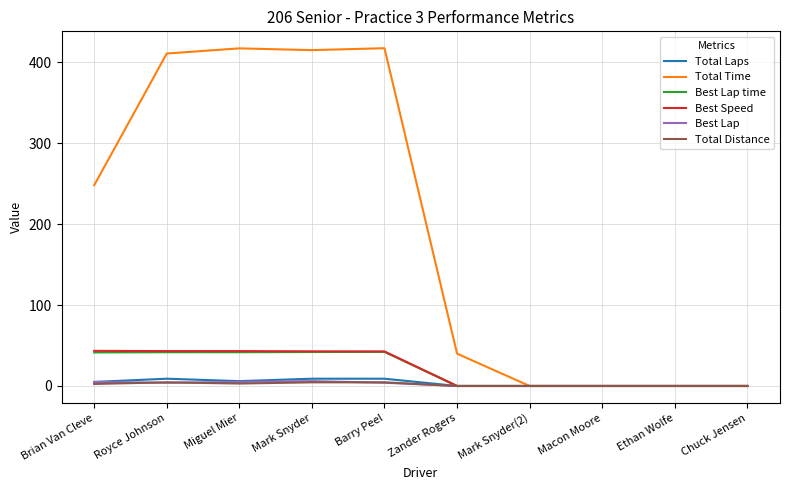

The value of Best Speed at Brian Van Cleve is 15.8. True or false?

False